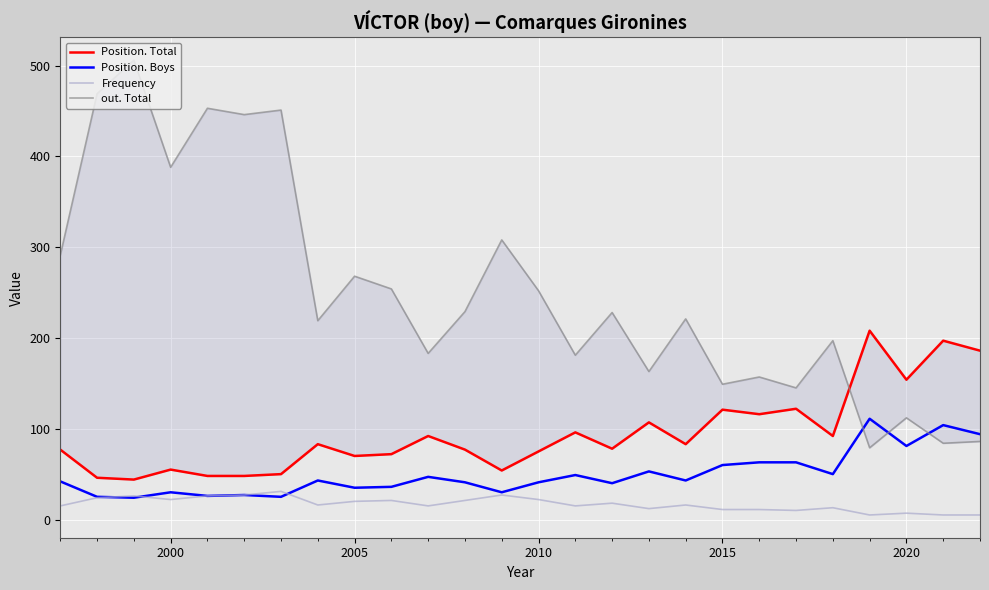

What is the maximum value shown in the chart?

506